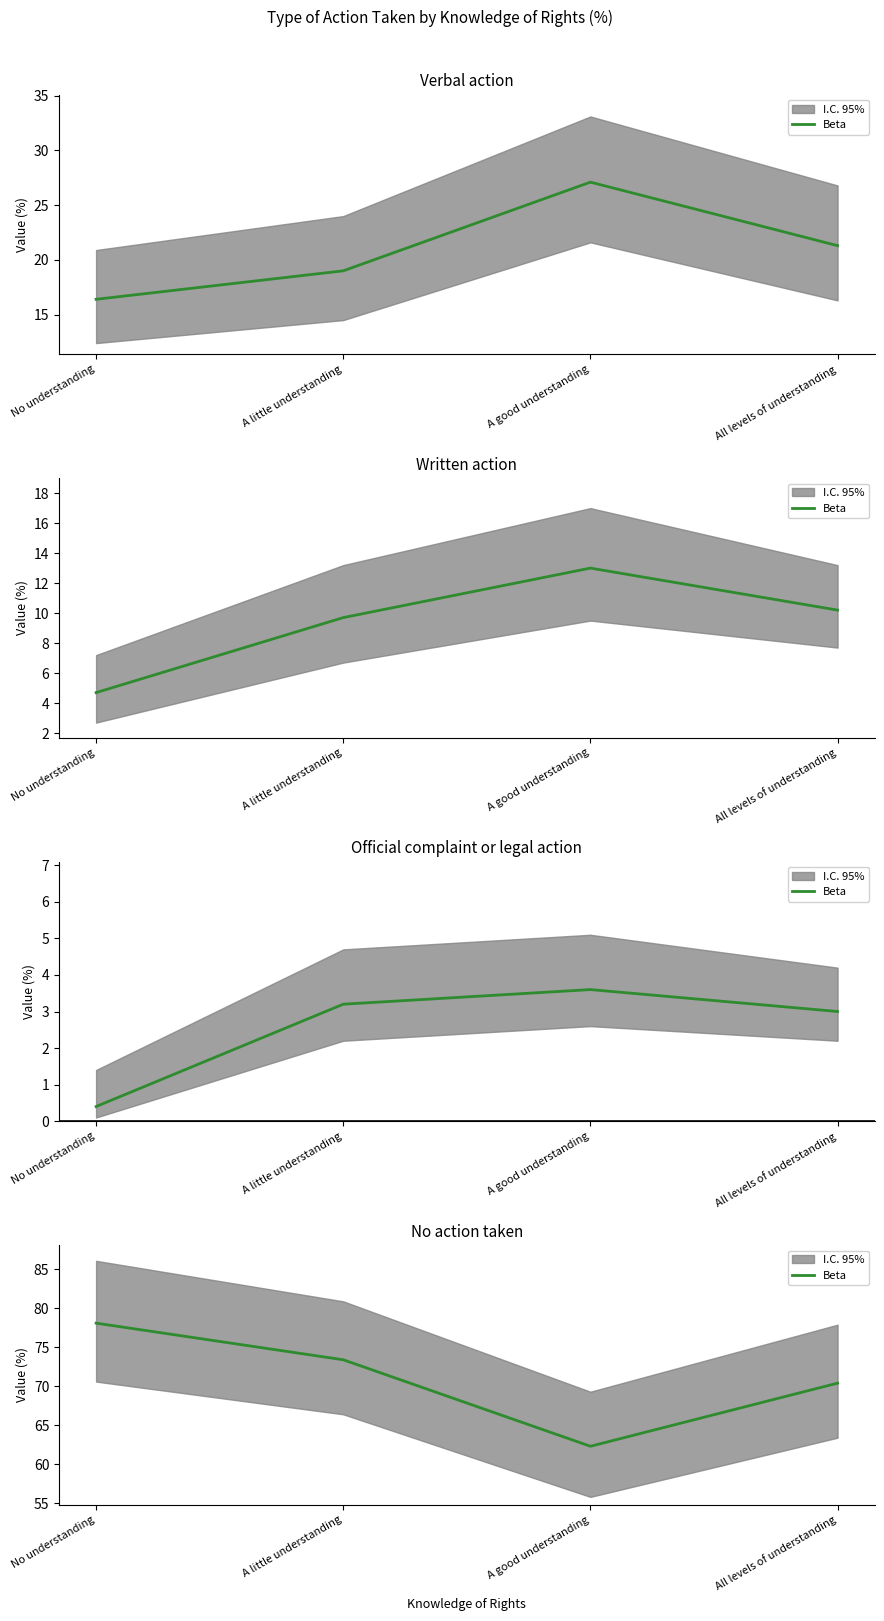

Which has a higher value, A good understanding or No understanding?

No understanding